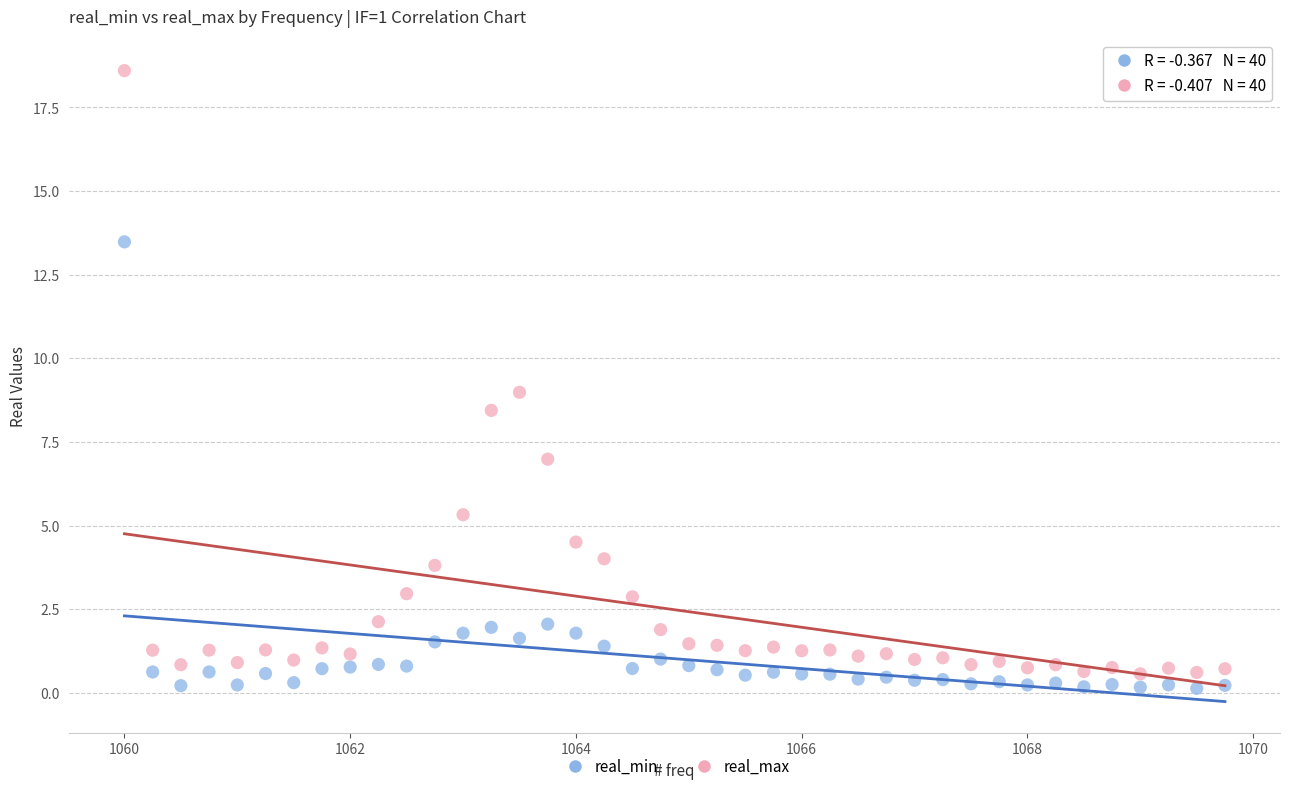

Which series reaches the maximum Y coordinate?

real_max